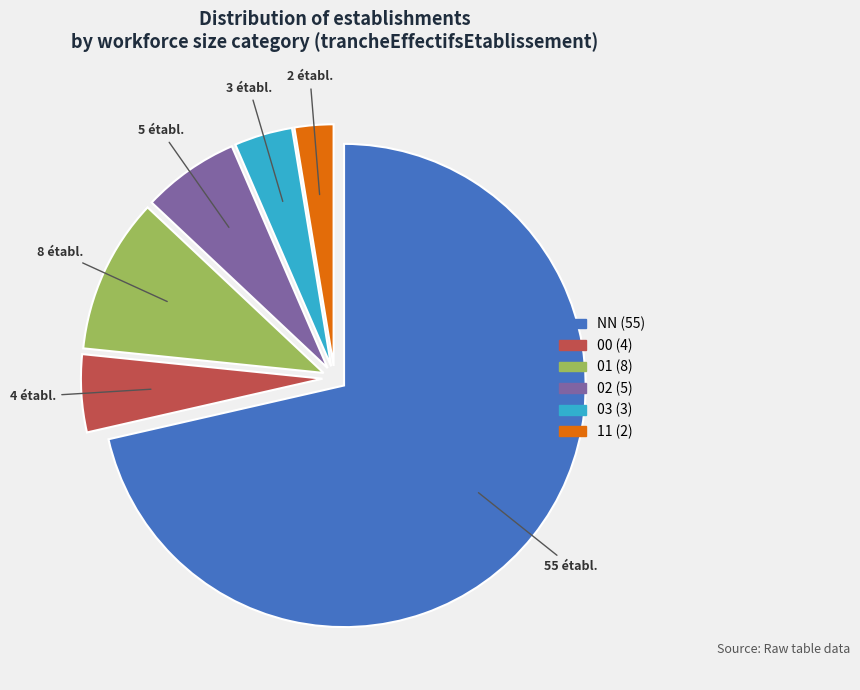

What is the majority slice?

NN